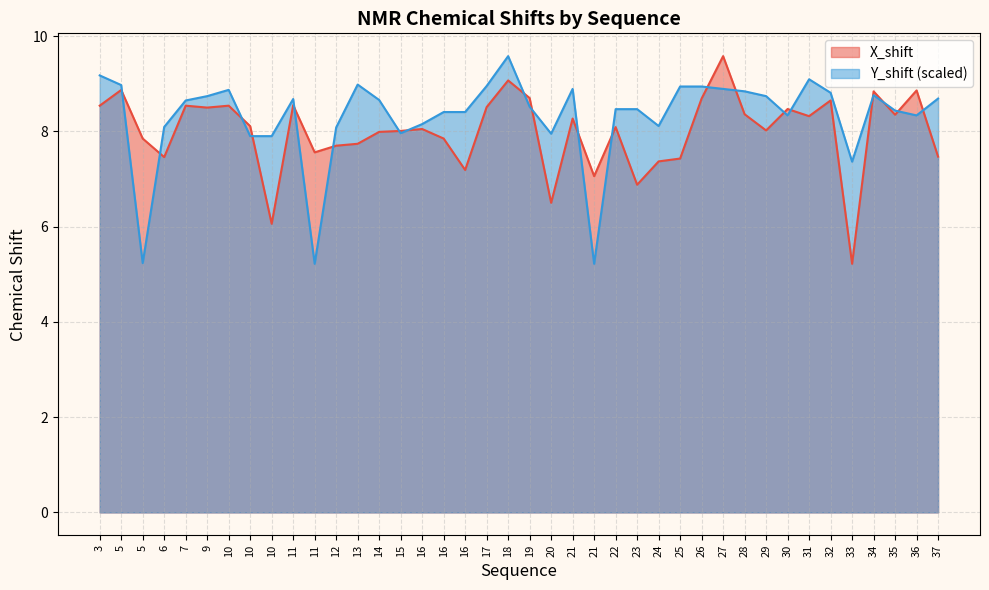

In Y_shift, how many points are lower than both neighbors (excluding endpoints)?

9